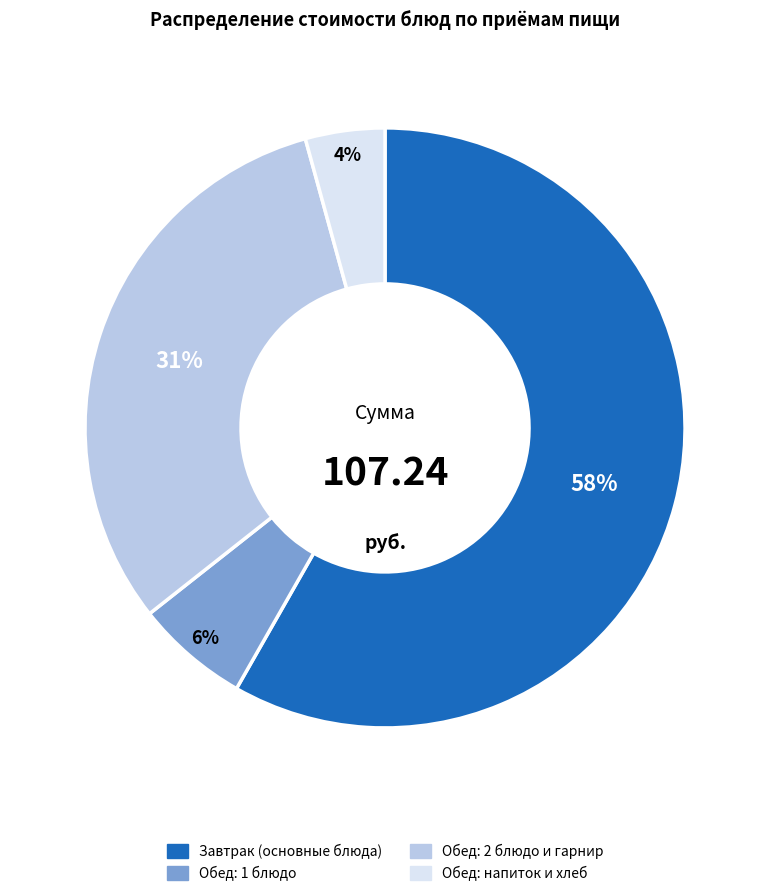

To the nearest percent, what is the average slice percentage?

25%